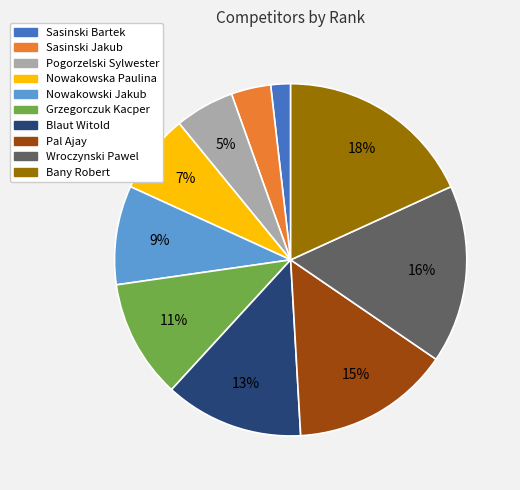

To the nearest percent, what is the difference between the largest and smallest slice percentages?

16%